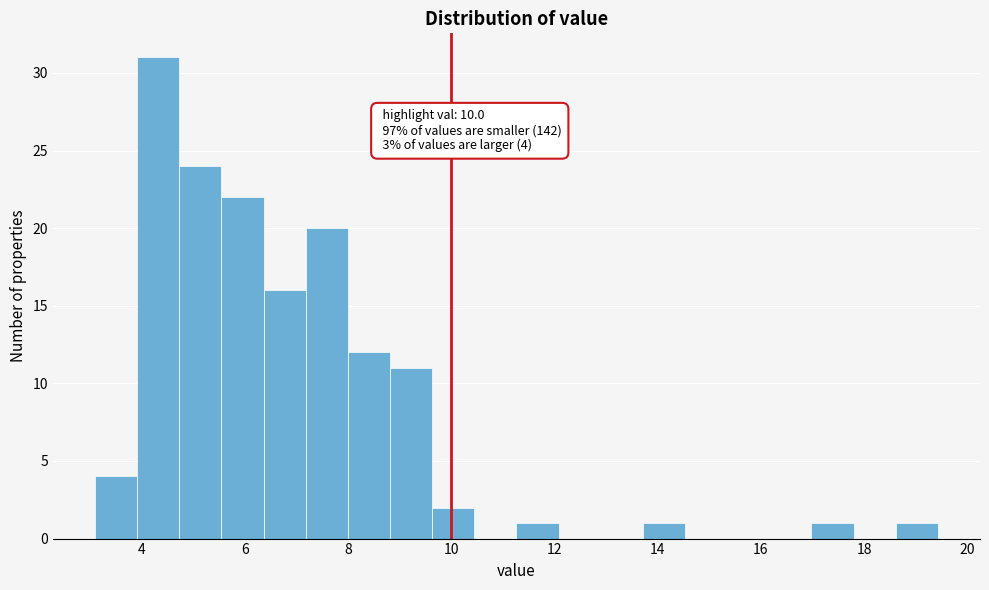

Which range on the x-axis has the tallest bar?

4.0 to 4.8